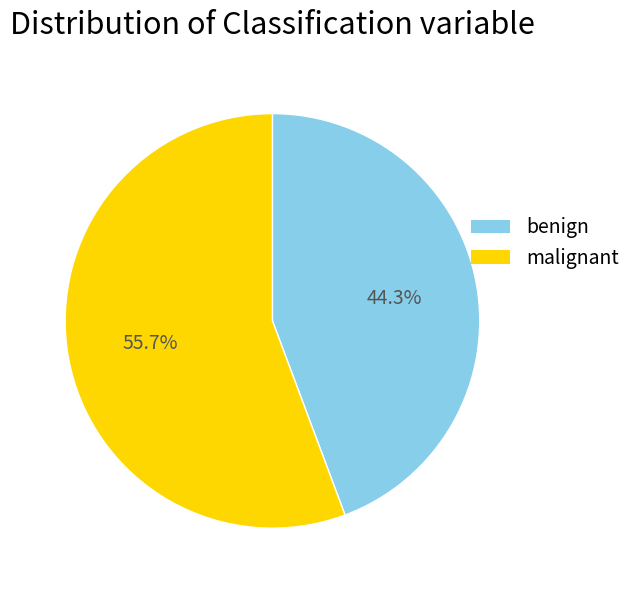

Does any single category account for the majority?

Yes